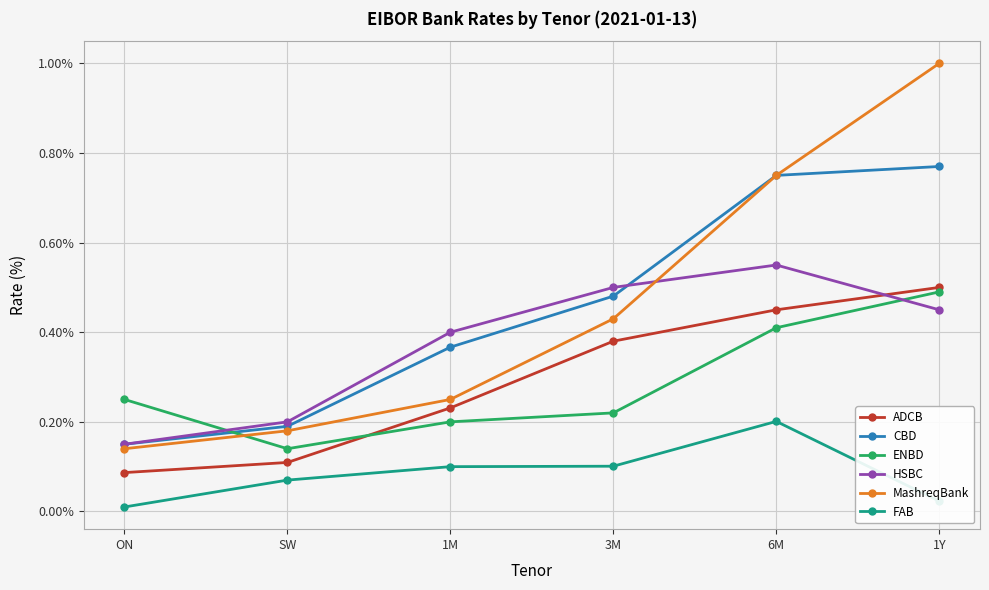

The MashreqBank series shows 0.1 at 3M. True or false?

False